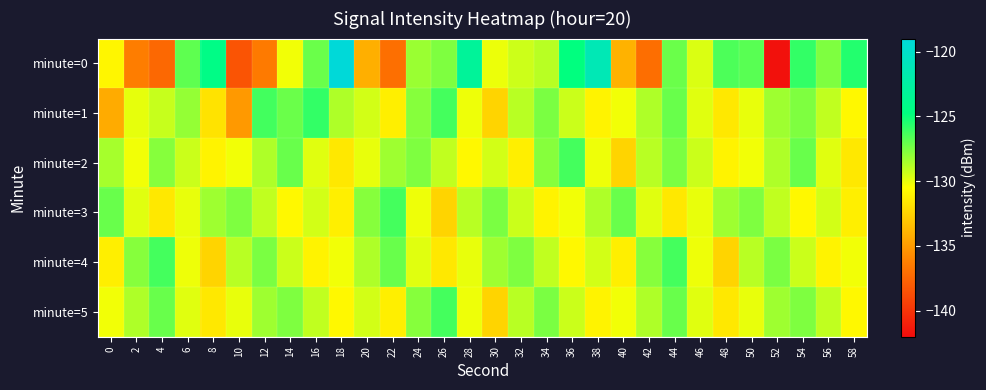

What is the total value across all series at 2?

-782.7